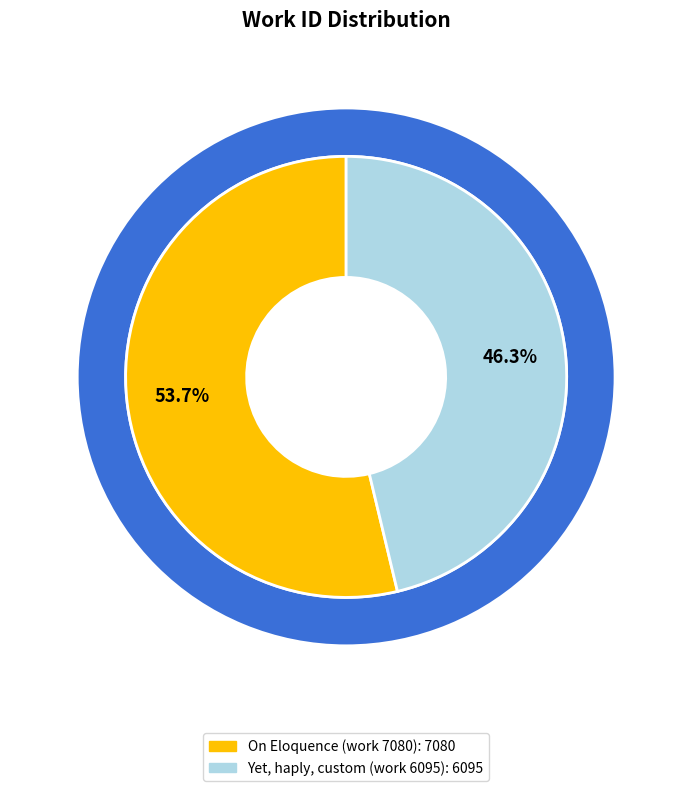

To the nearest percent, what percentage of the pie is Yet, haply, custom (work 6095)?

46%